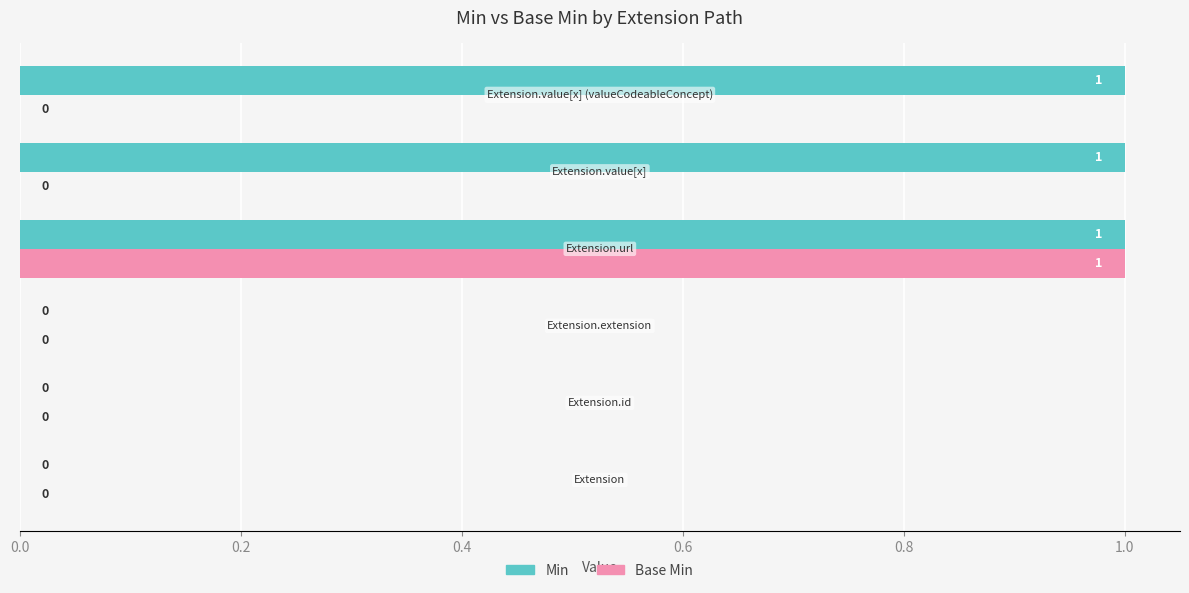

What is the sum of all Min values?

3